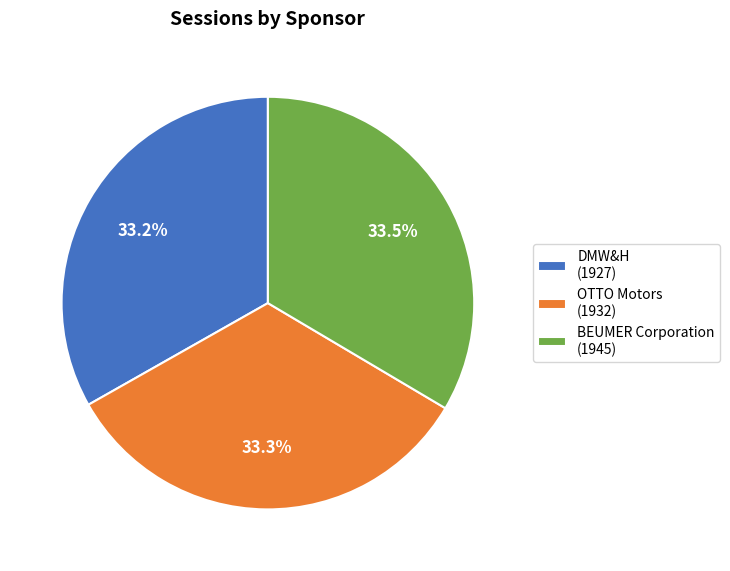

Is it true that DMW&H is 46% of the pie?

False